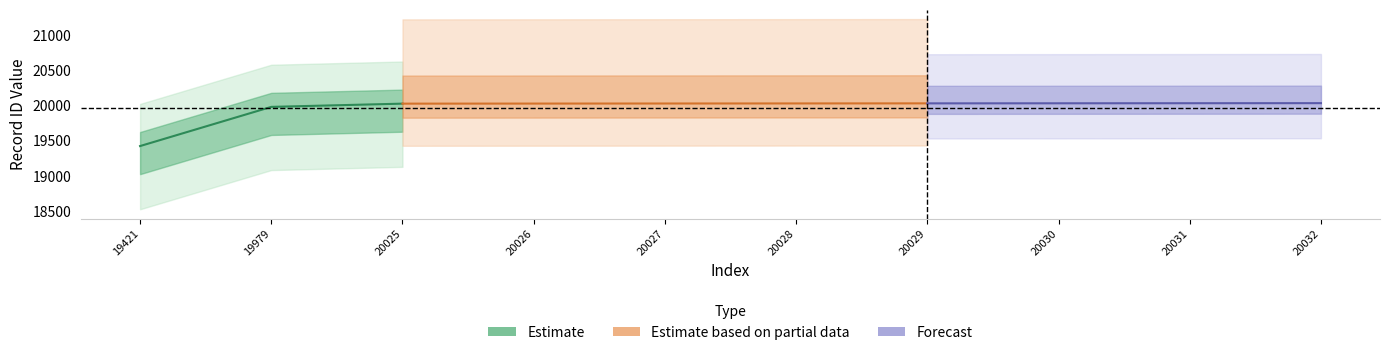

True or false: id and work_id cross at least once.

False